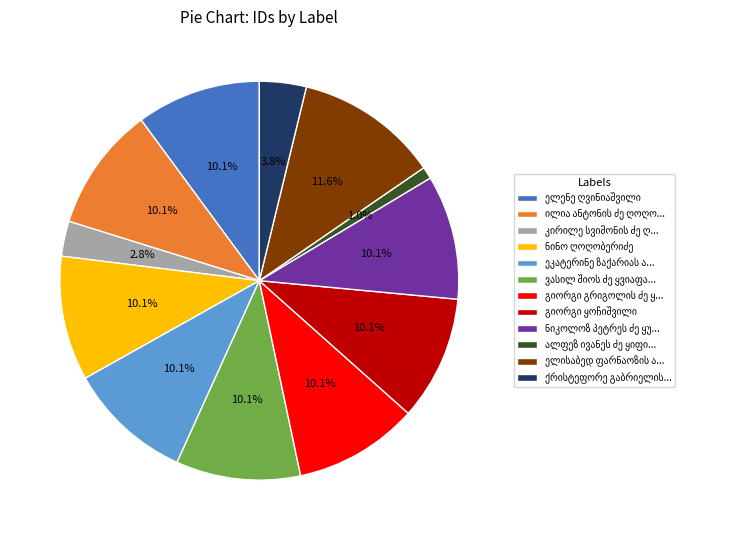

Is there any slice that represents more than half of the pie?

No